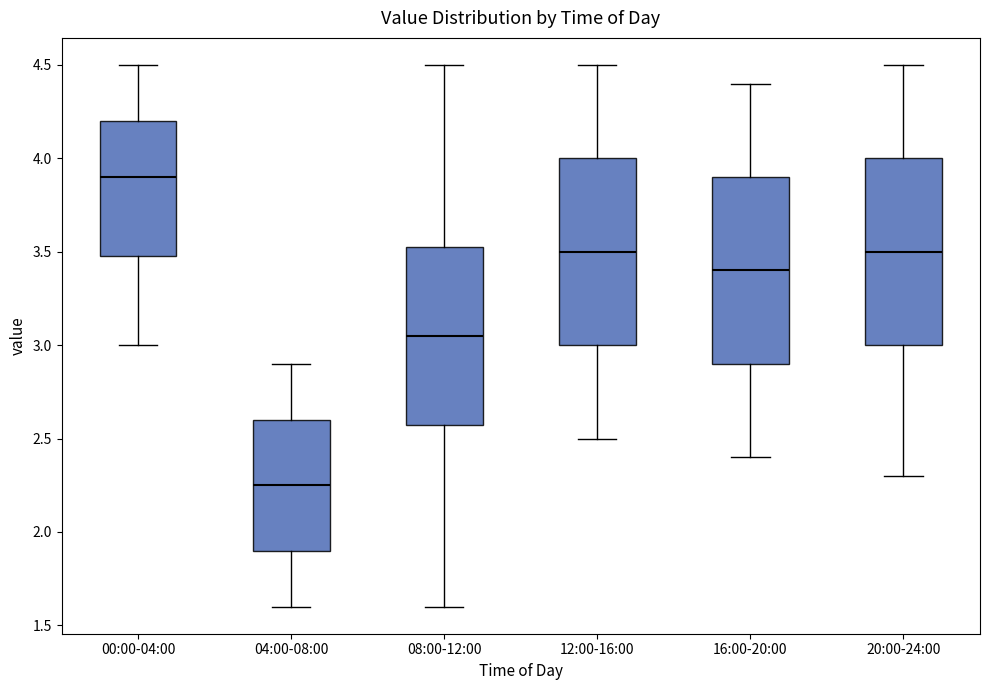

Which box's median line is the highest?

00:00-04:00